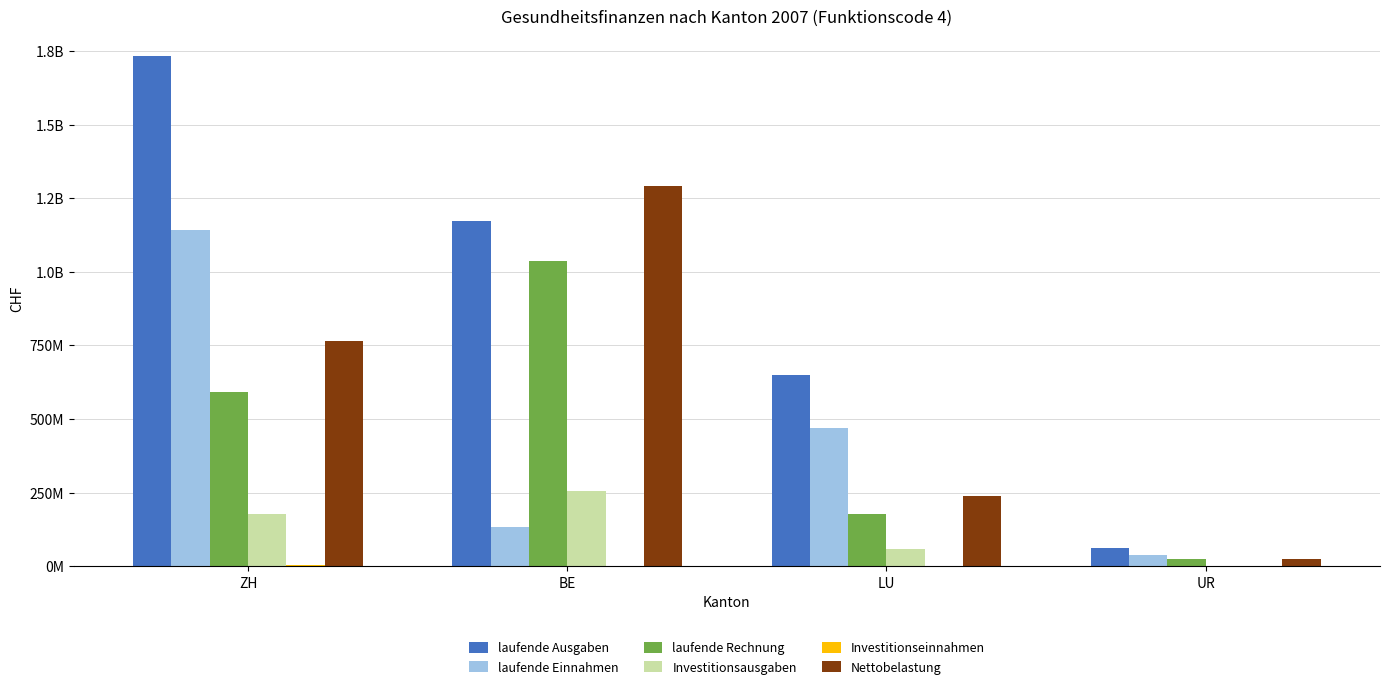

Rank the categories by laufende Einnahmen value from highest to lowest.

ZH, LU, BE, UR